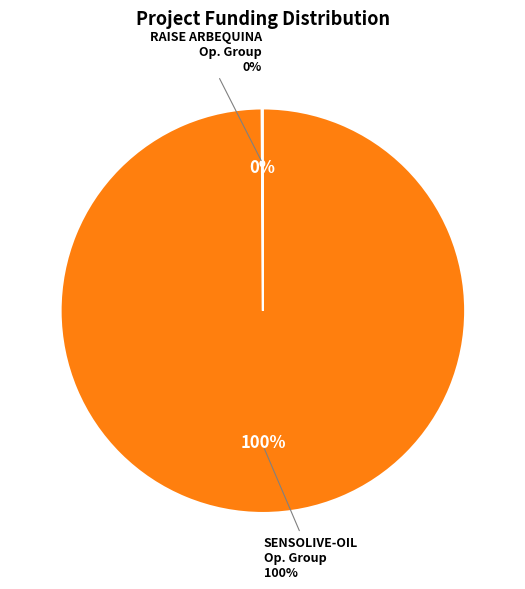

To the nearest percent, what is the difference between the largest and smallest slice percentages?

100%